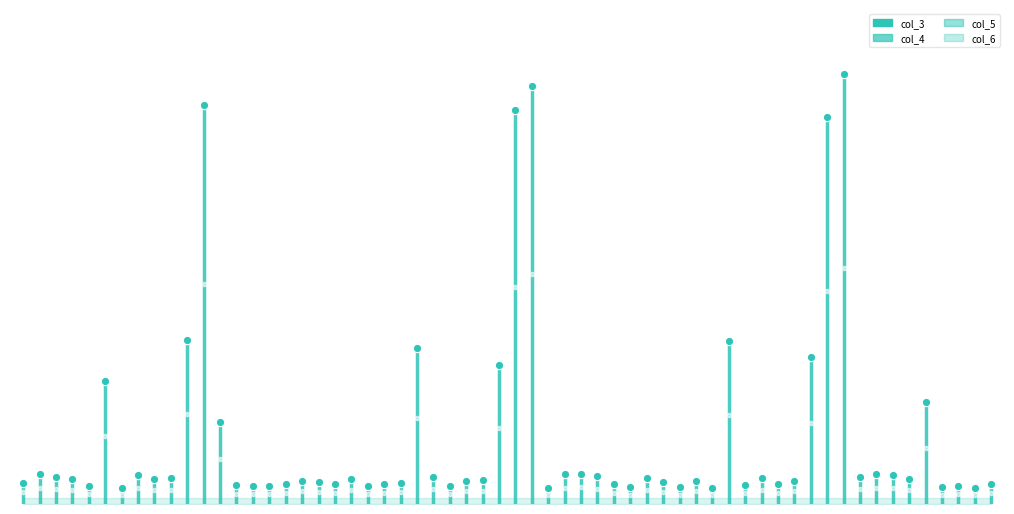

What position from the right is 0?

1